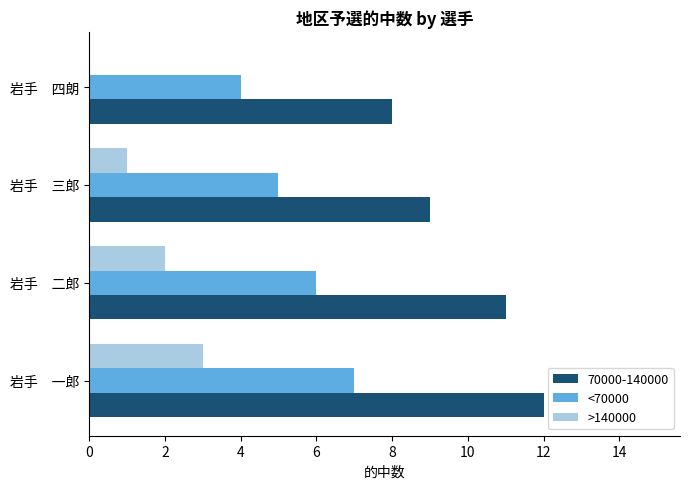

Is it true that >140000 equals 2 at 岩手　四朗?

False